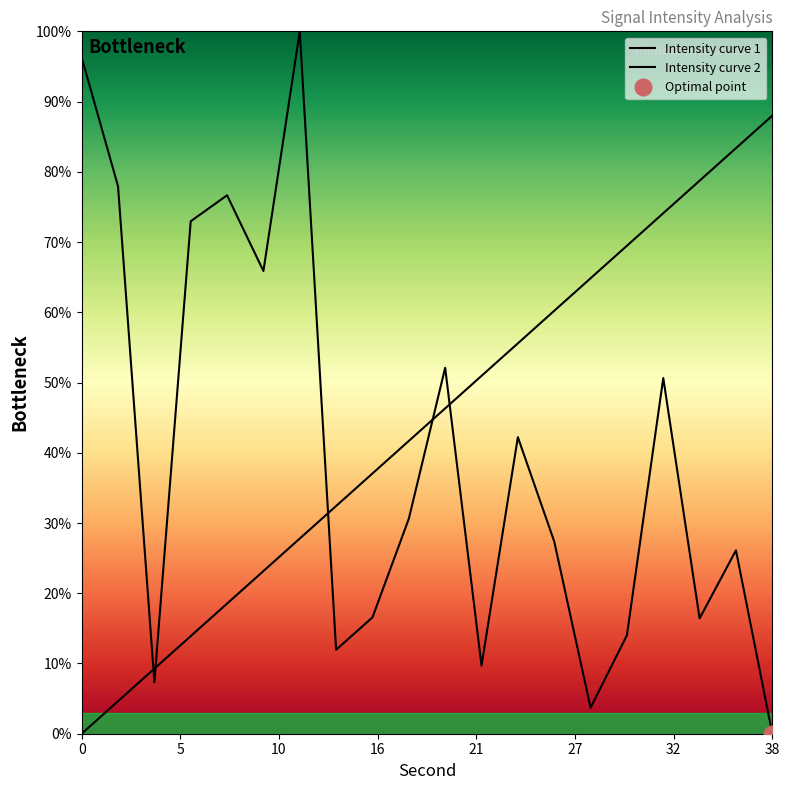

True or false: Intensity curve 2 has more than 1 points higher than both neighbors.

False